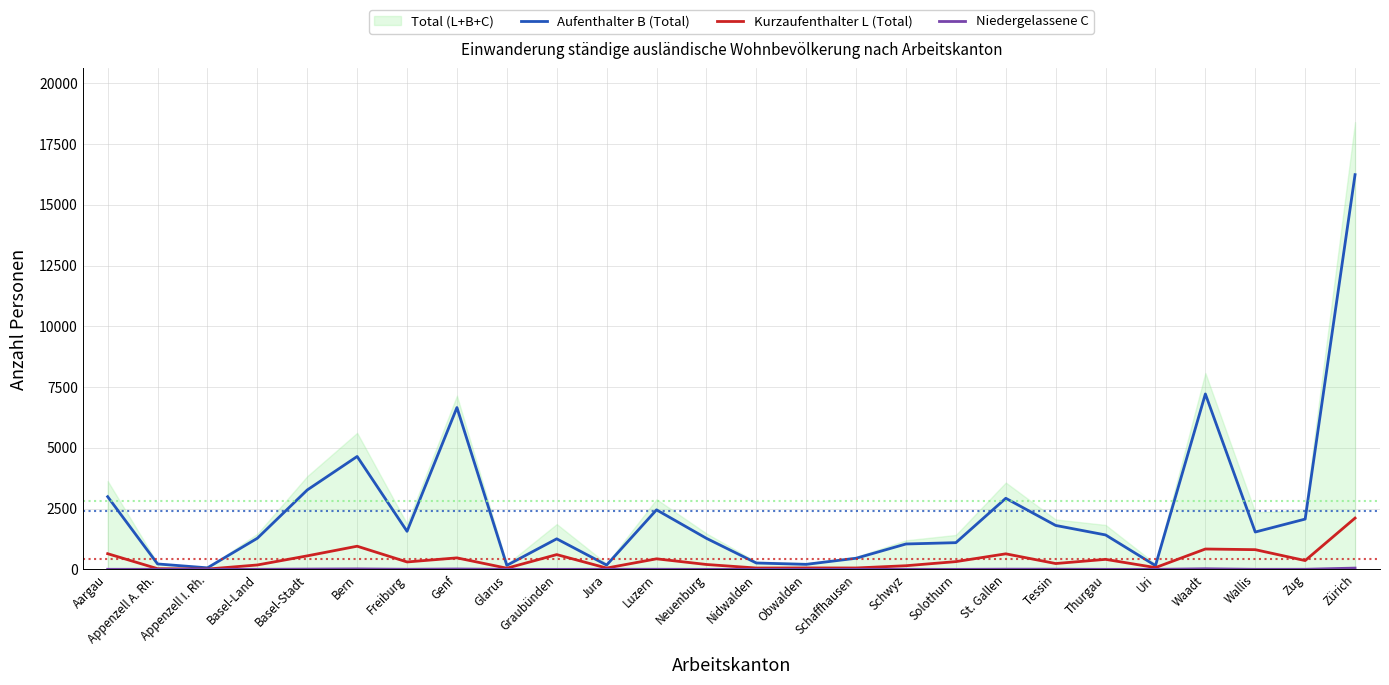

Does the chart display data point markers on the line(s)?

No